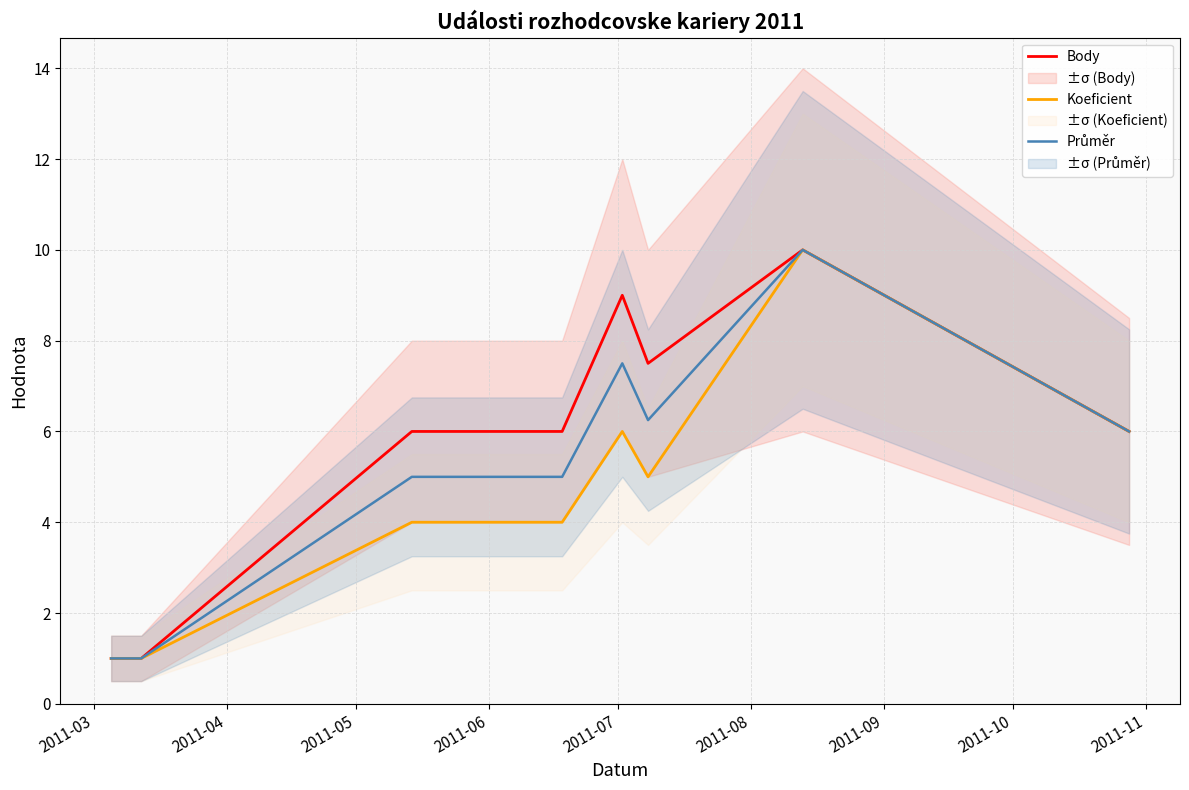

What is the minimum value for Koeficient?

1.0